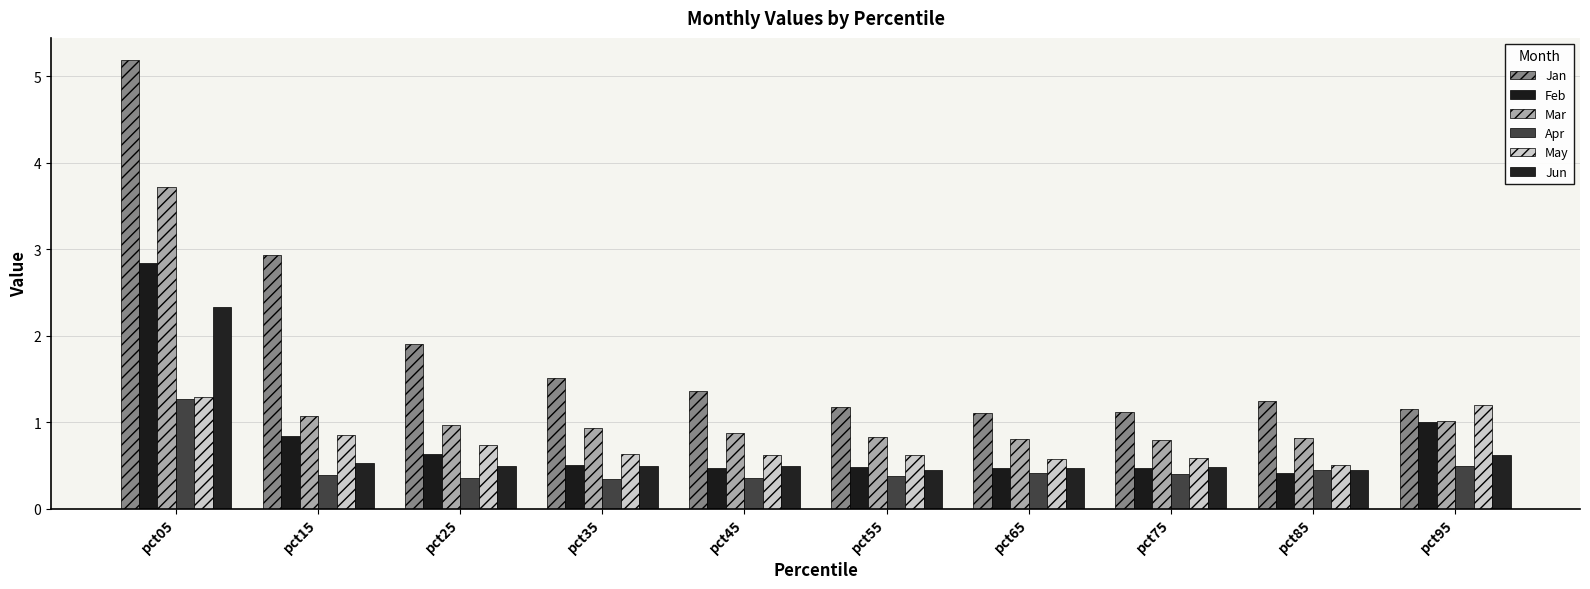

The Jun series shows 0.6 at pct95. True or false?

True